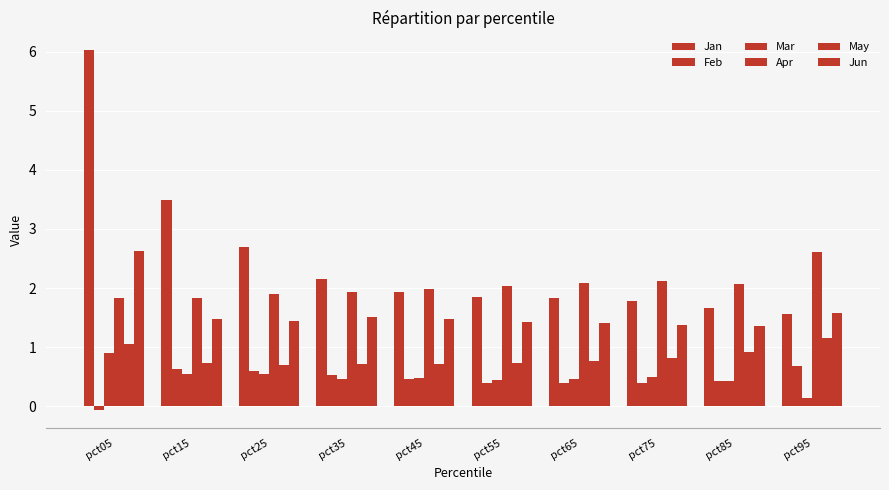

What is the sum of the Mar values at pct25 and pct05?

1.4